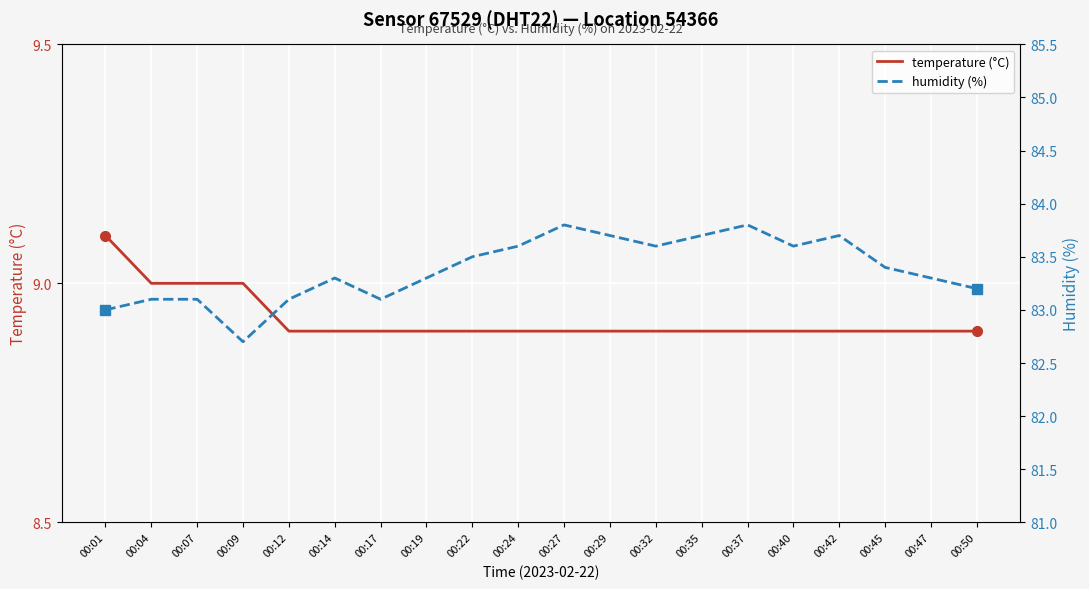

Rank the series by their average value, from lowest to highest.

temperature (°C), humidity (%)